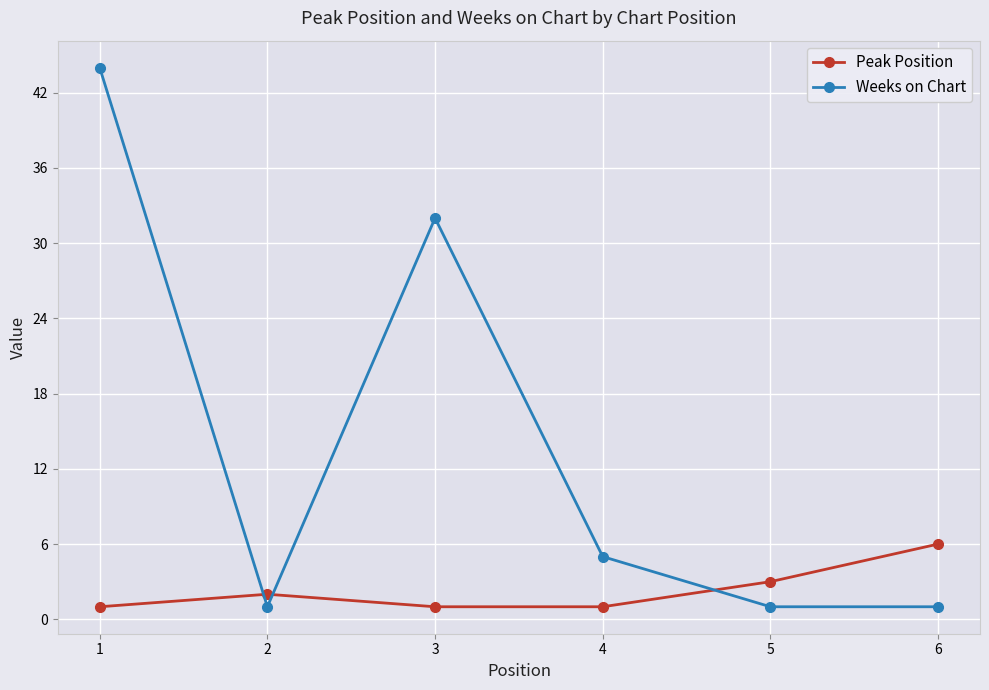

At which label does Peak Position reach its peak?

6